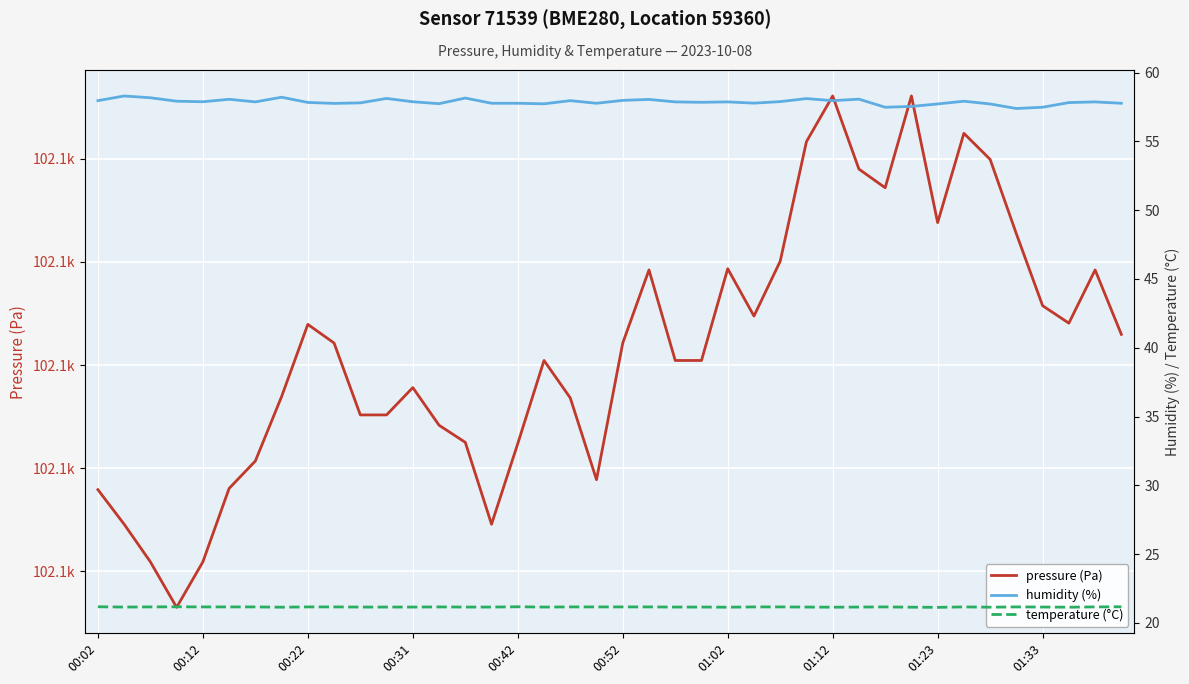

Count the number of data series in this chart.

3